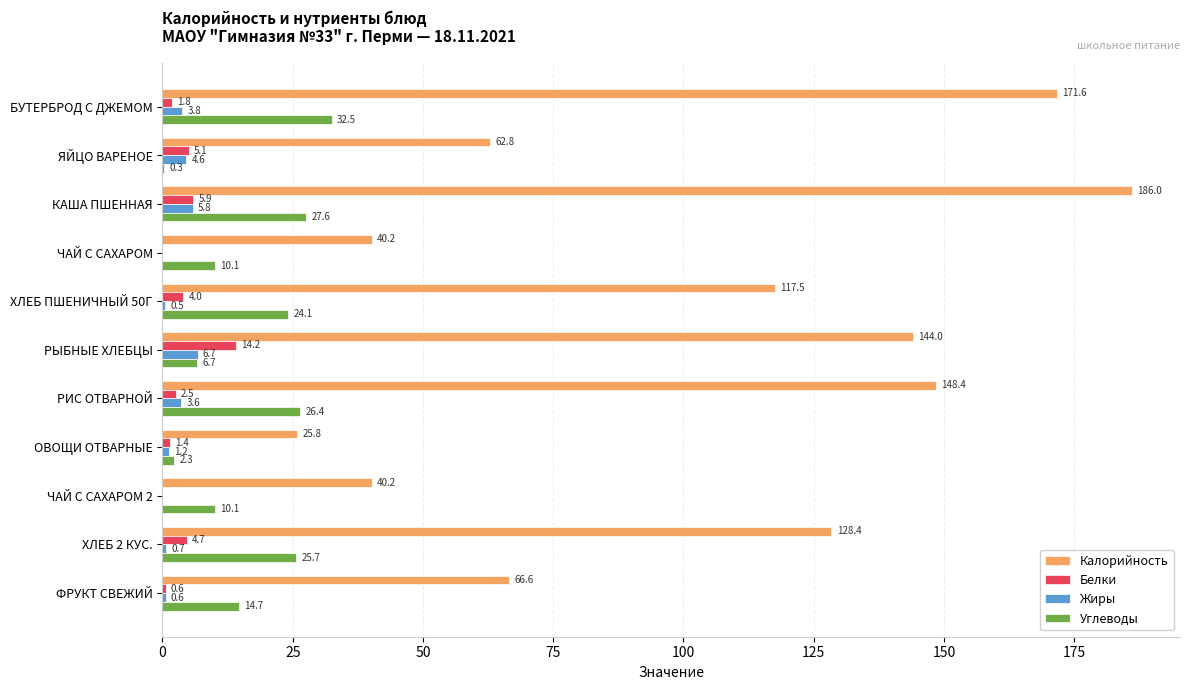

Which series has the largest total across all categories?

Калорийность